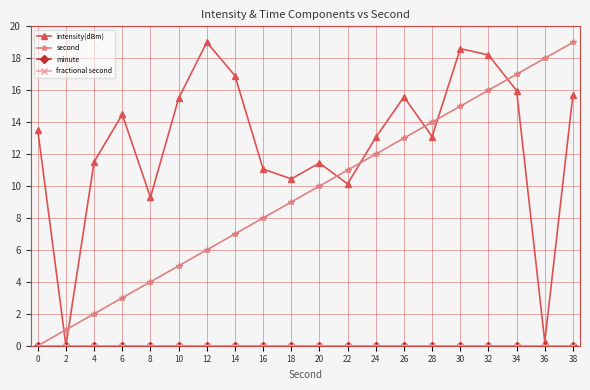

True or false: fractional second and intensity(dBm) intersect in this chart.

False